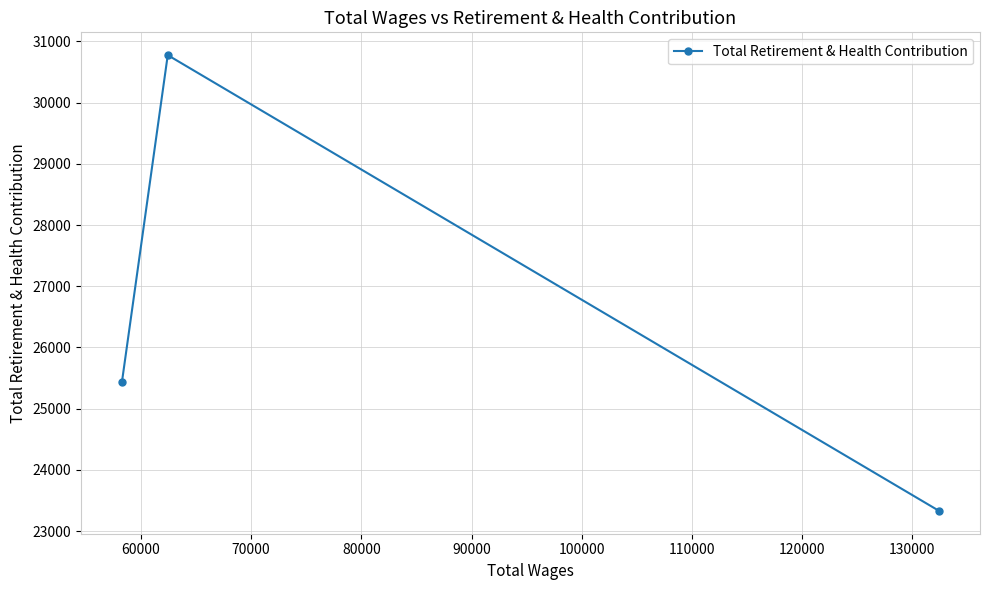

Reading left to right, transcribe all the data shown in this chart.

25431	30774	23331